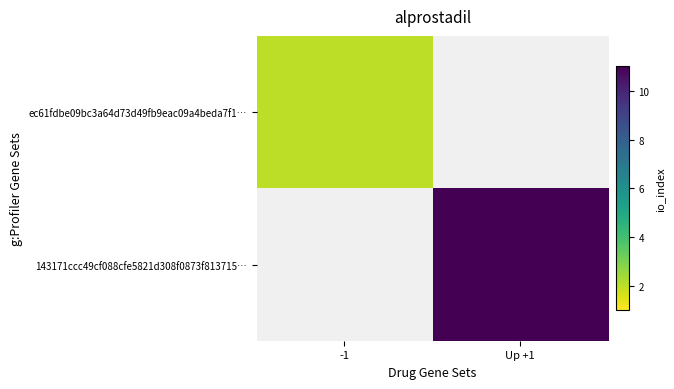

Reading left to right, extract all data points from this chart.

ec61fdbe09bc3a64d73d49fb9eac09a4beda7f1…: -1=2	Up +1=0
143171ccc49cf088cfe5821d308f0873f813715…: -1=0	Up +1=11